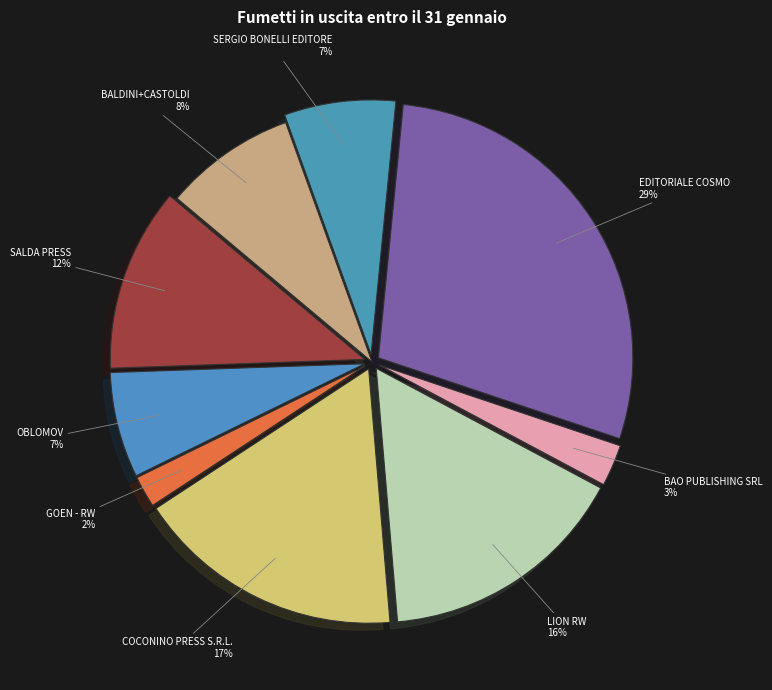

To the nearest percent, what is the difference between the largest and smallest slice percentages?

27%